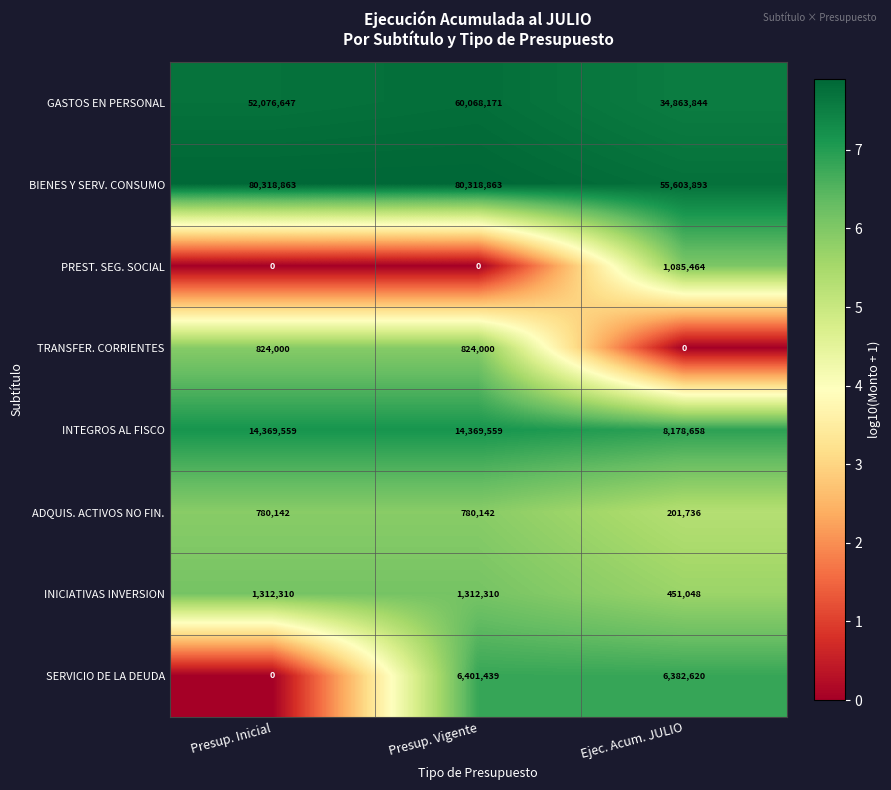

How many data points in INICIATIVAS INVERSION are less than 1312310?

1